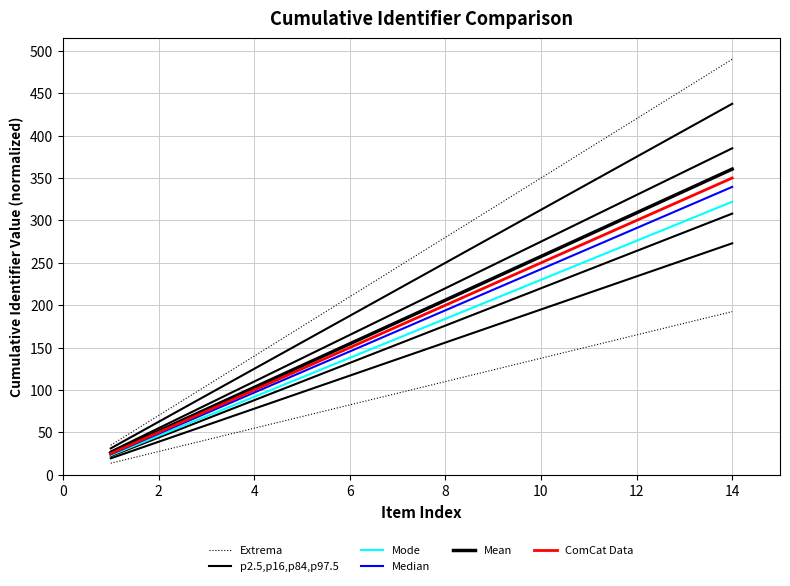

Is this an area chart (filled region under the line)?

No